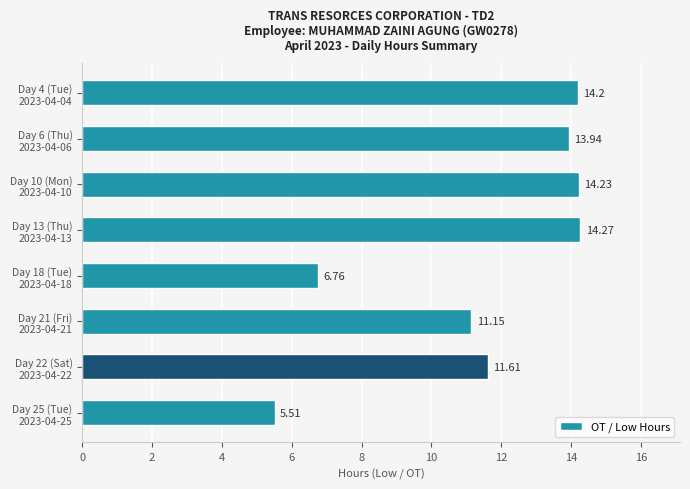

What is the difference between the maximum and second lowest values?

7.5